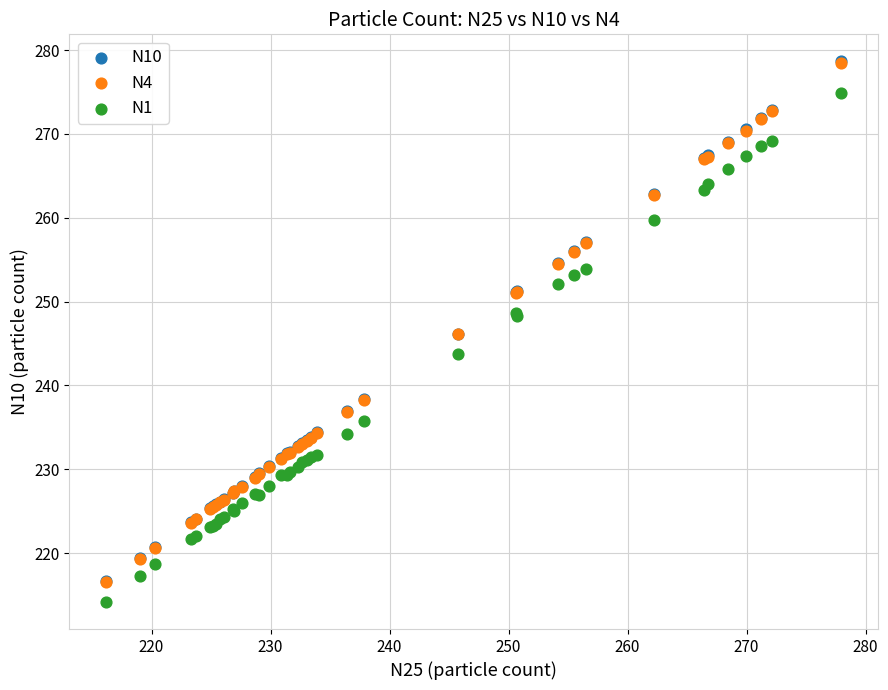

What are all the series names shown in the legend?

N10, N4, N1